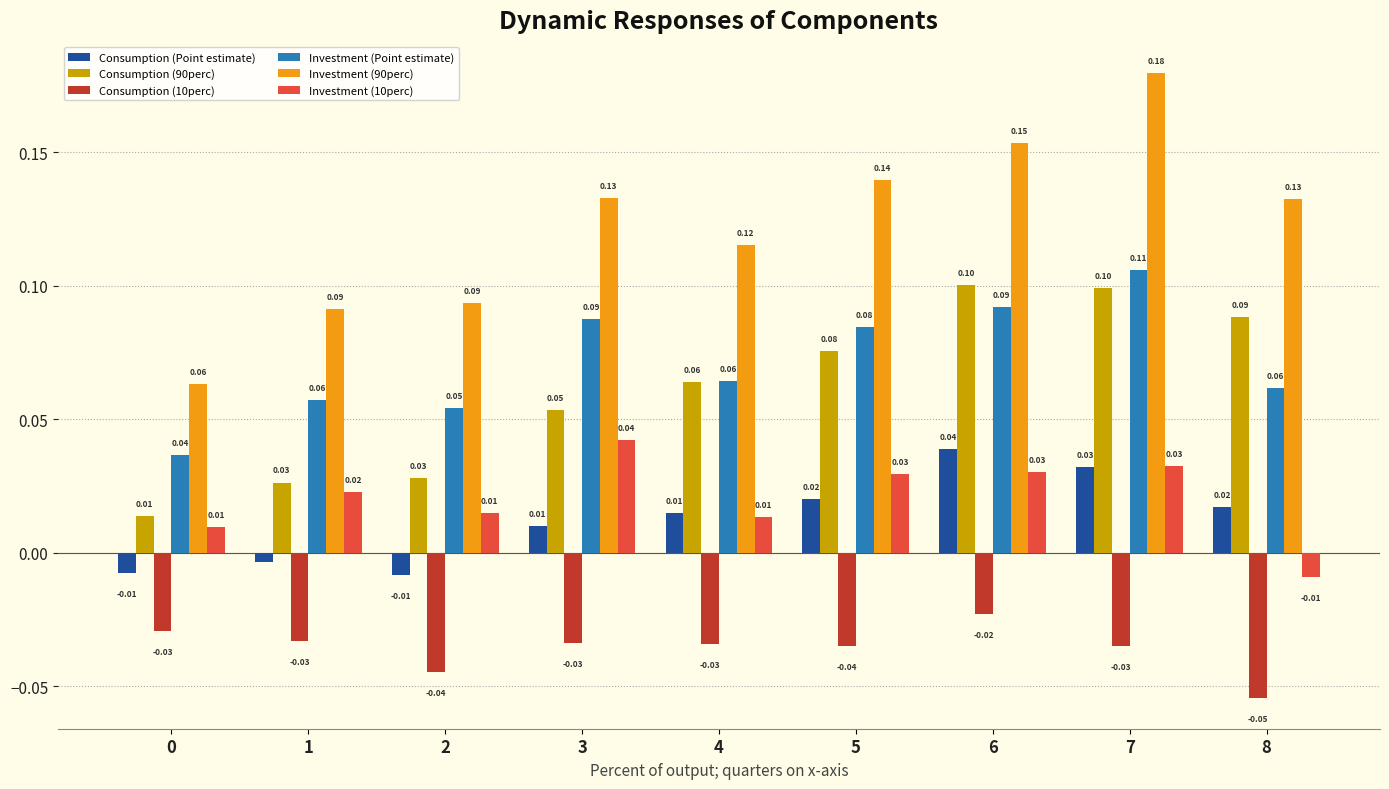

What is the sum of all Consumption (10perc) values?

-0.3